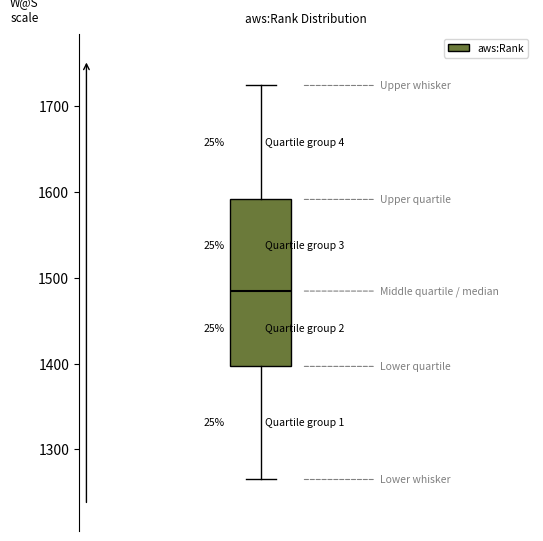

Transcribe this box plot: give where the median line is, the range the box spans, and where the two whiskers end, as read against the y-axis. The values are not printed on the chart, so give them approximately, as read against the axis.

median 1480, box 1400 to 1590, whiskers 1270 to 1720